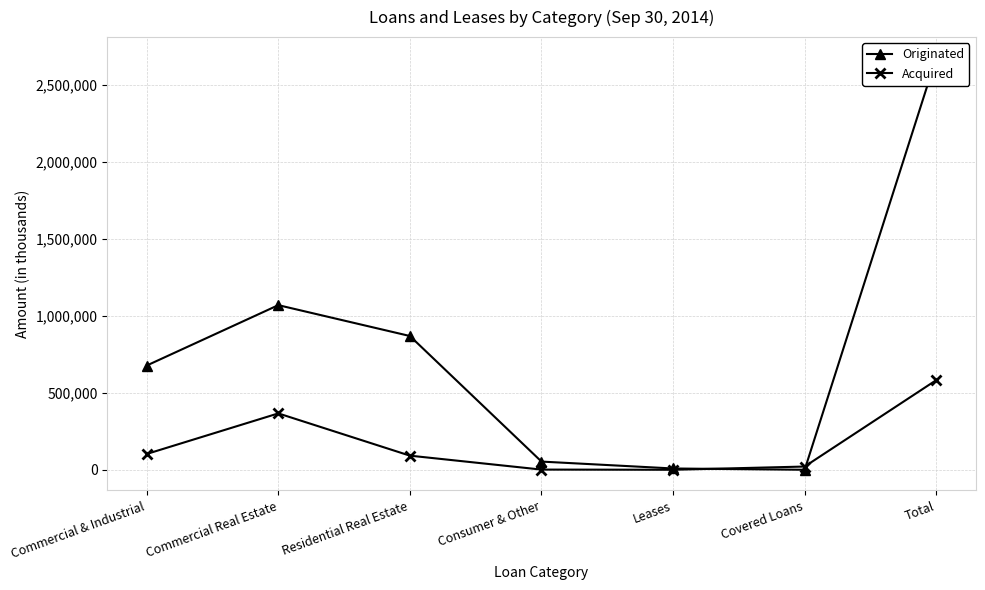

Reading right to left, transcribe all the data shown in this chart.

Originated: 2677062	0	8317	53152	868983	1069492	677118
Acquired: 582498	20910	0	1119	91659	366209	102601